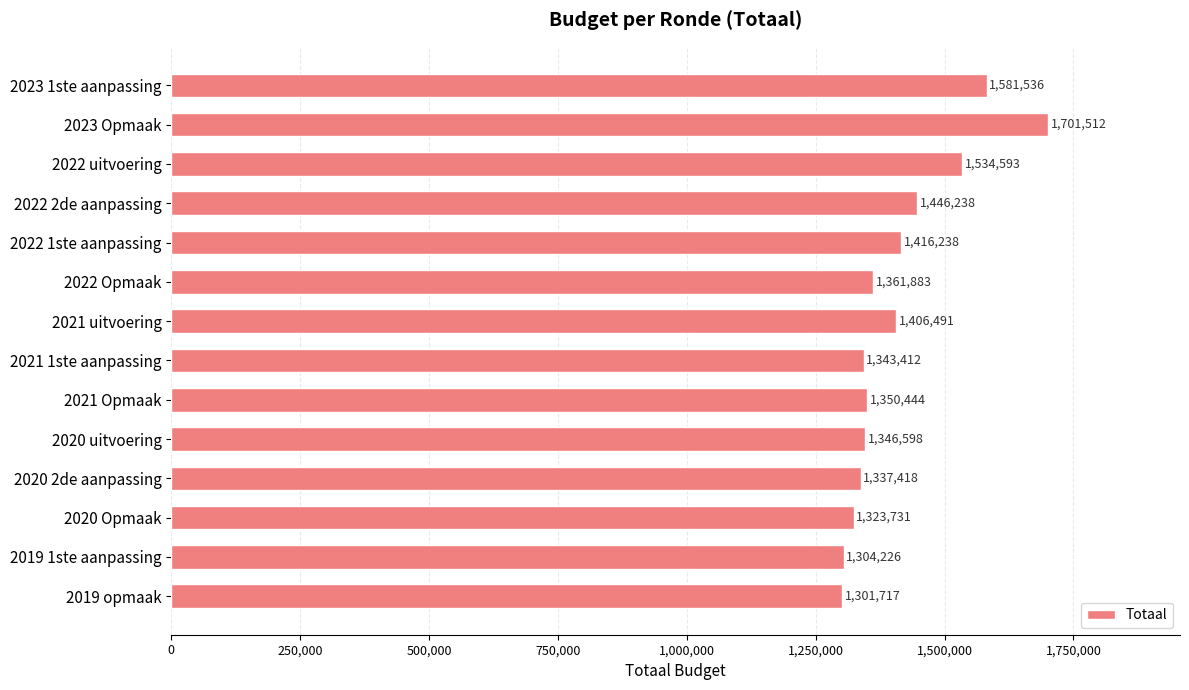

How many distinct data groups are displayed?

1